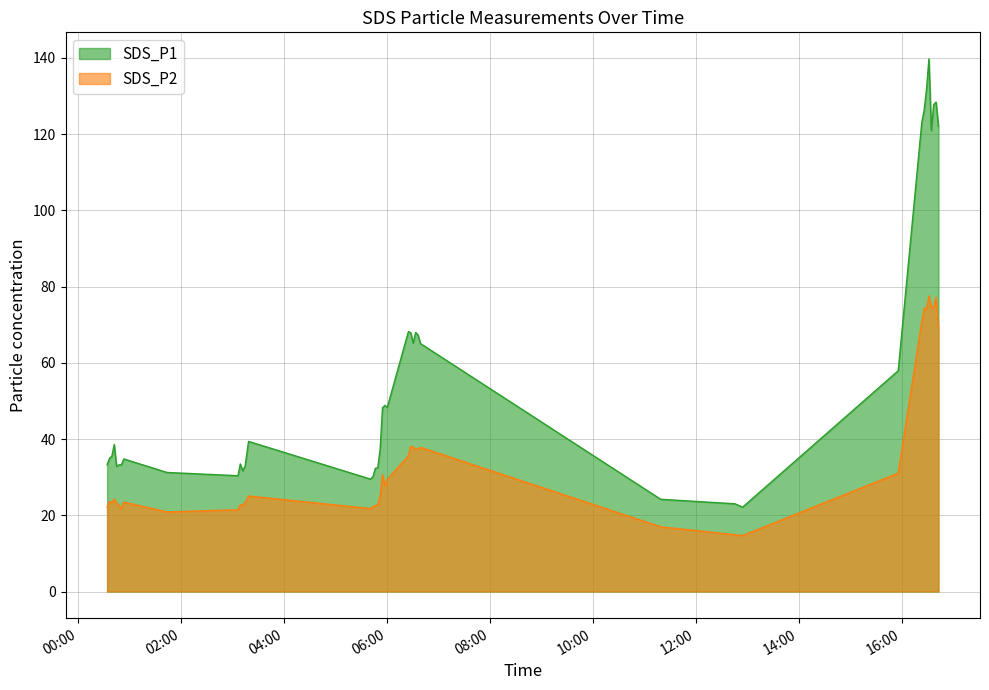

True or false: SDS_P1 and SDS_P2 intersect in this chart.

False